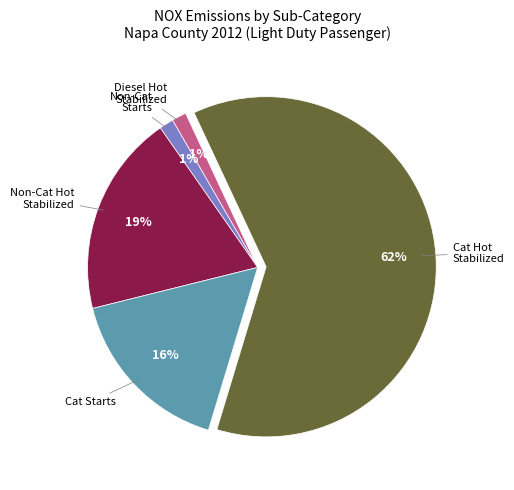

Is there a majority slice in this chart?

Yes